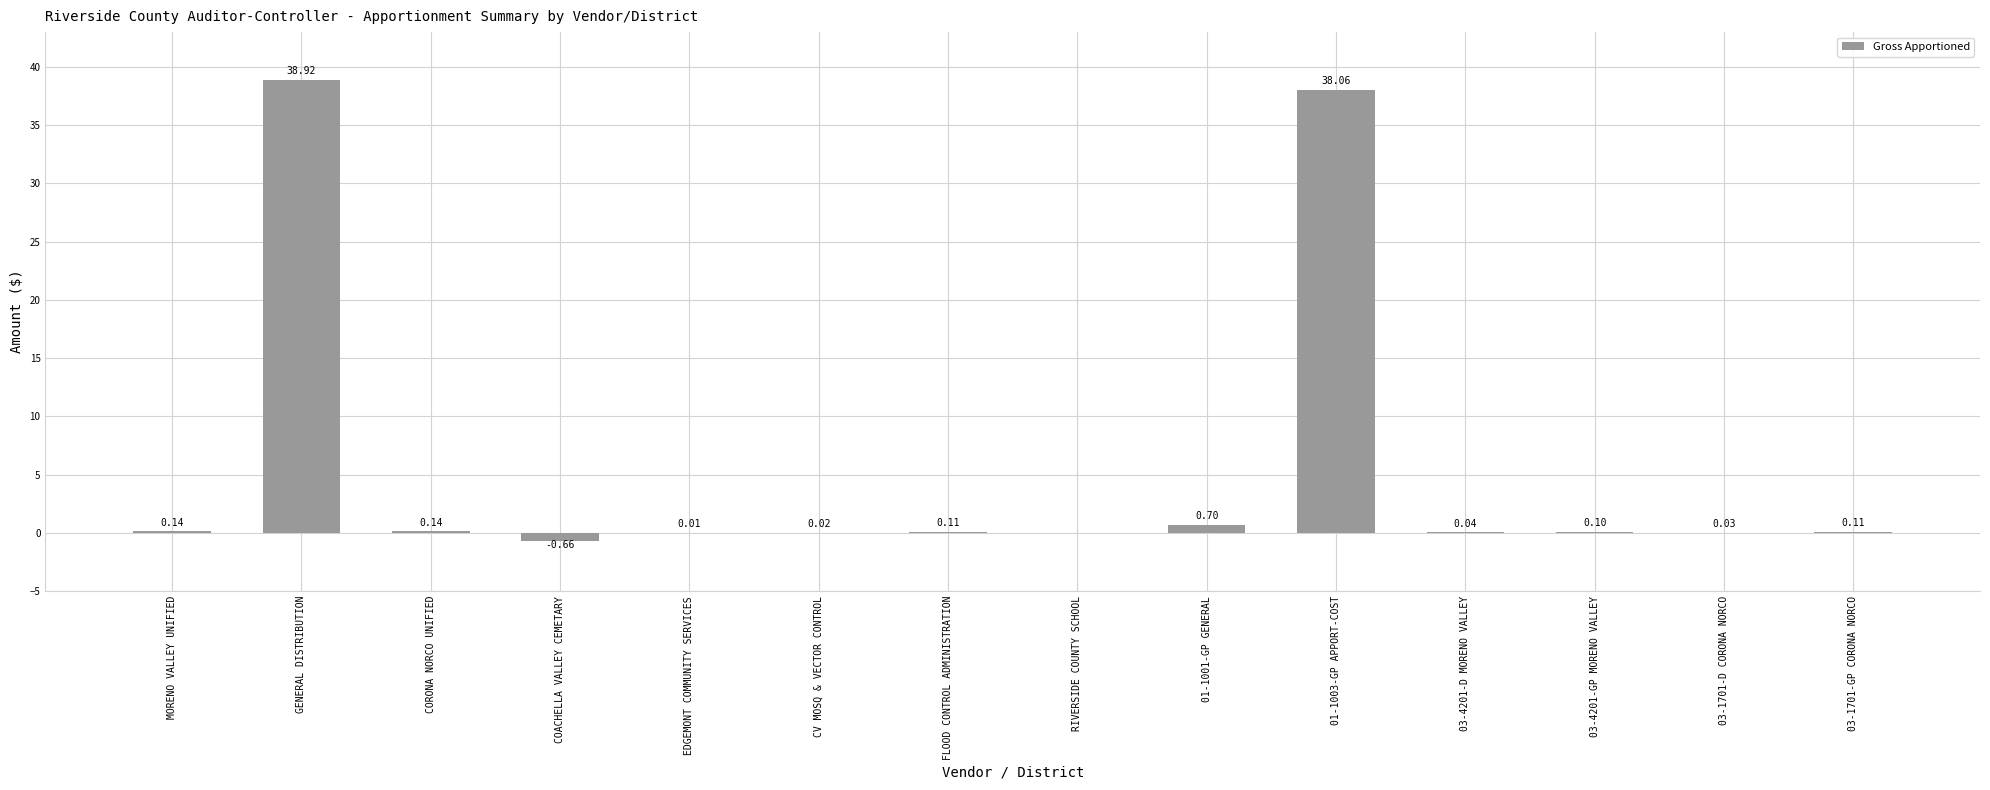

What is the average value?

5.6